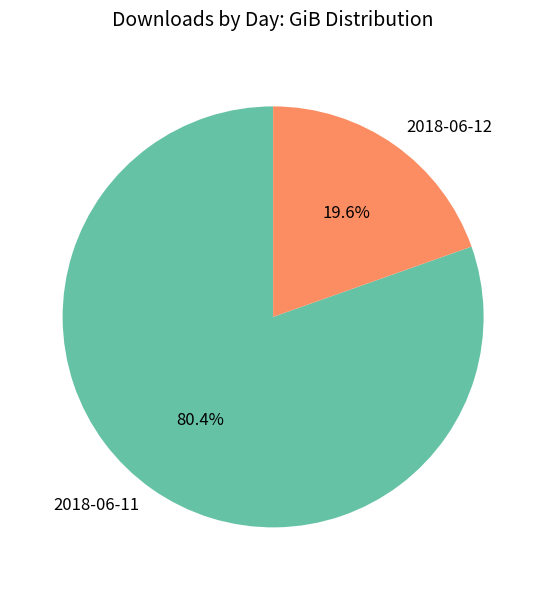

What percentage is the 2018-06-12 slice, to the nearest percent?

20%